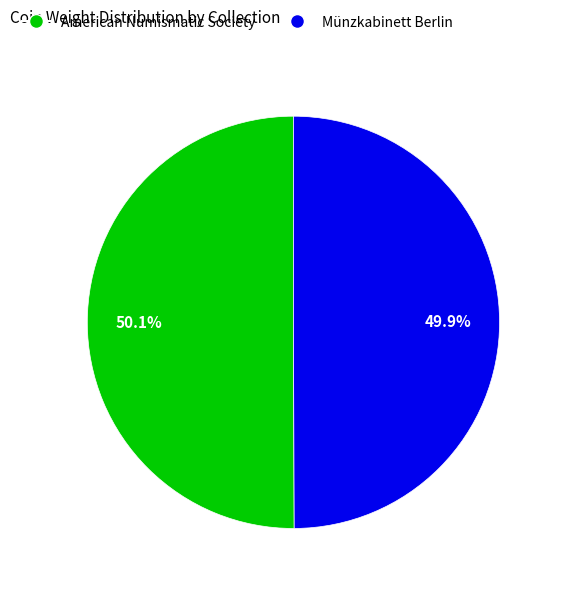

Does any single category account for the majority?

Yes